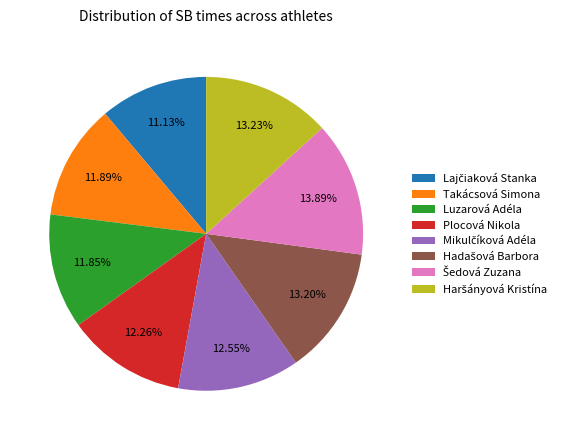

Is there any slice that represents more than half of the pie?

No